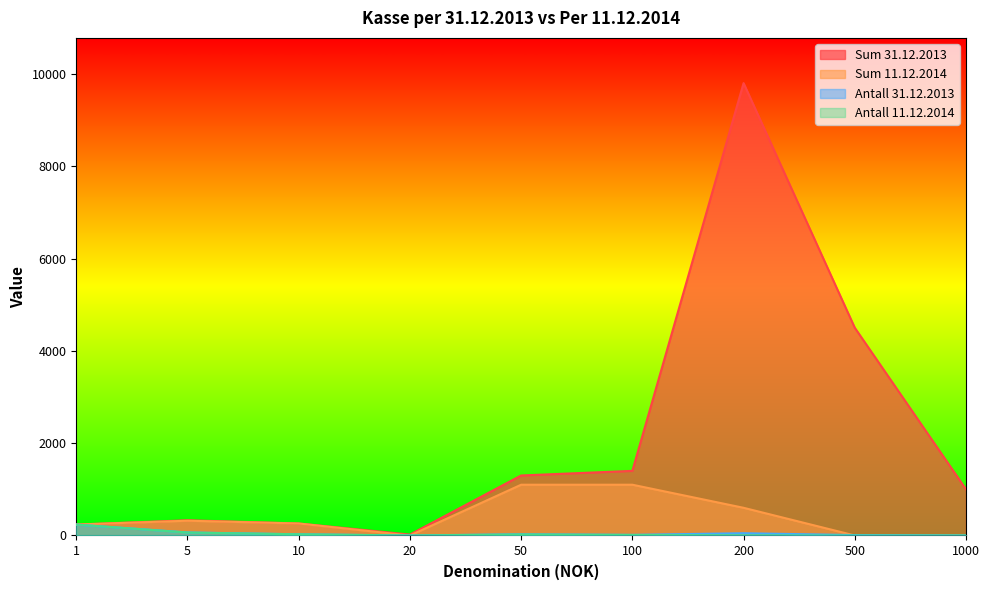

True or false: Antall 11.12.2014 and Sum 11.12.2014 intersect in this chart.

False